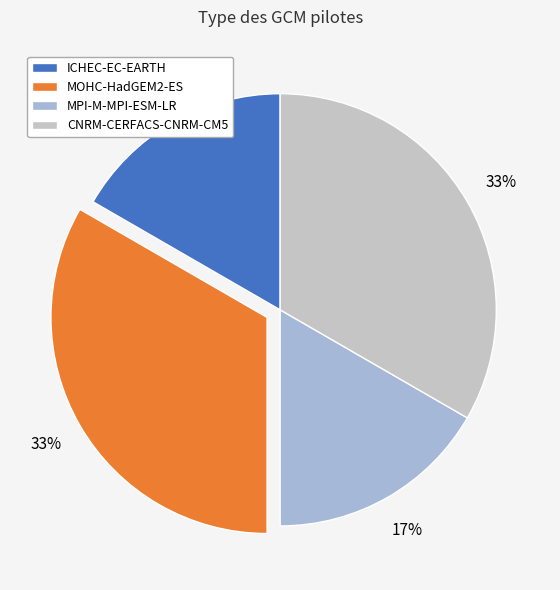

What percentage is the MPI-M-MPI-ESM-LR slice, to the nearest percent?

17%